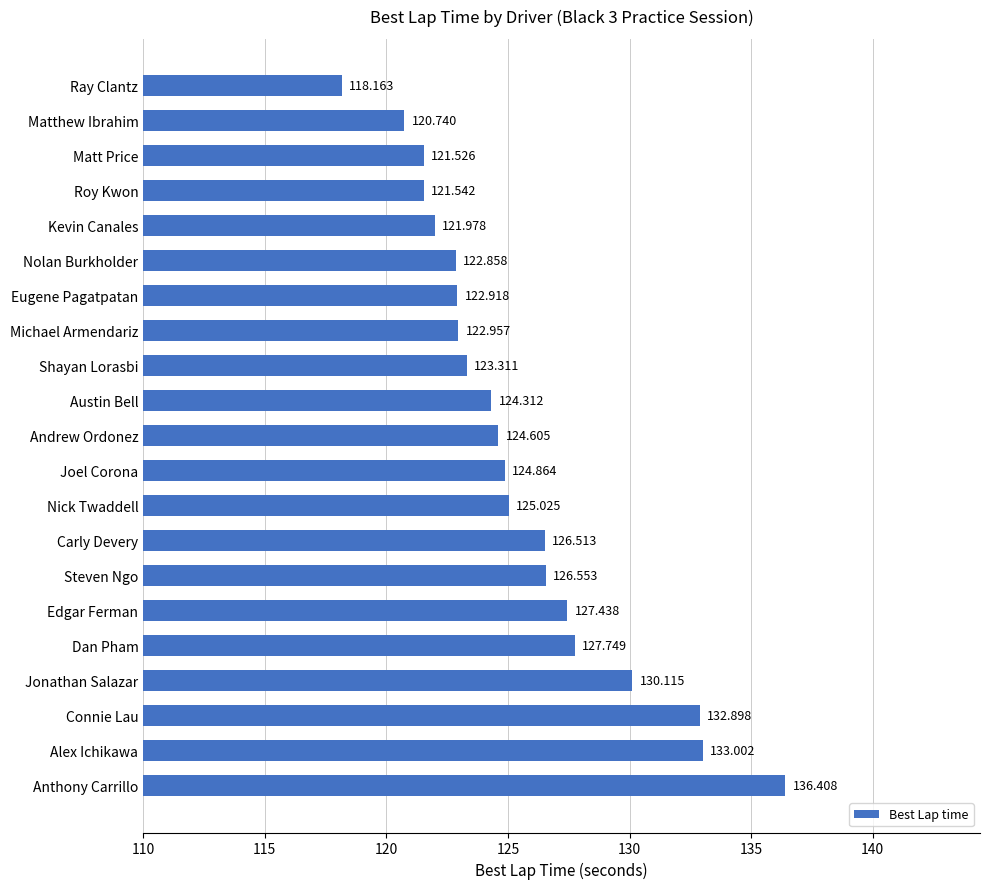

At which label is the value closest to 127?

Edgar Ferman